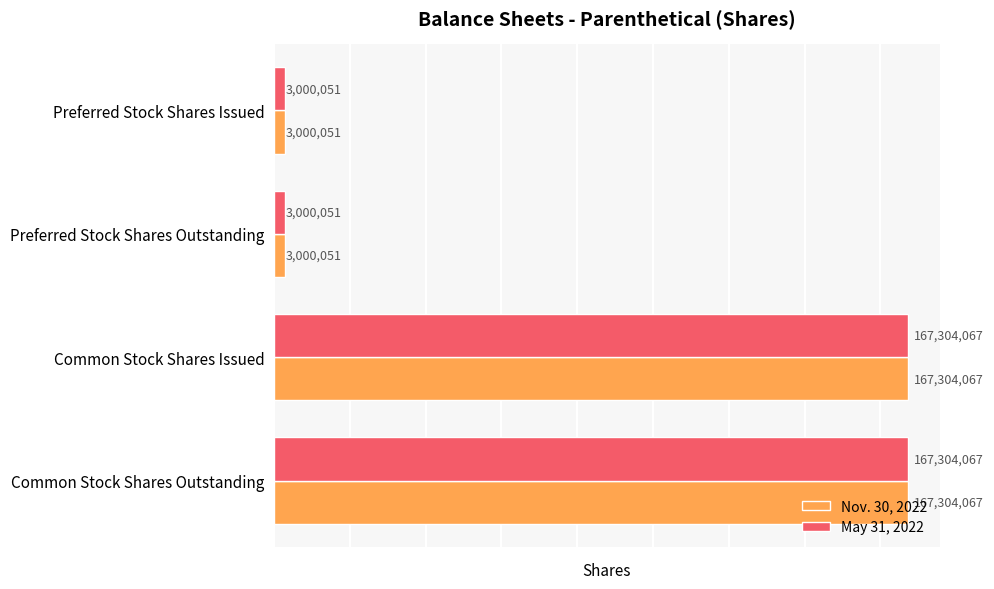

What is the sum of all Nov. 30, 2022 values?

340608236